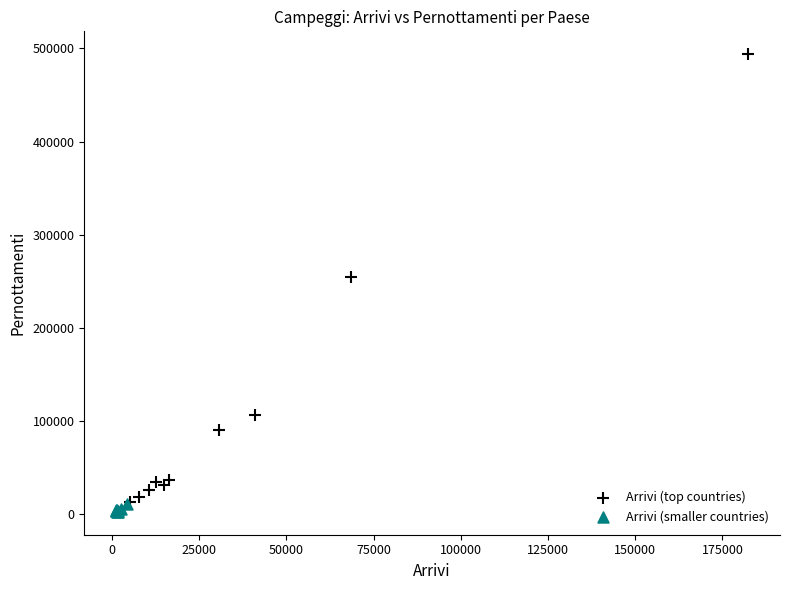

Which series reaches the maximum Y coordinate?

Arrivi (top countries)